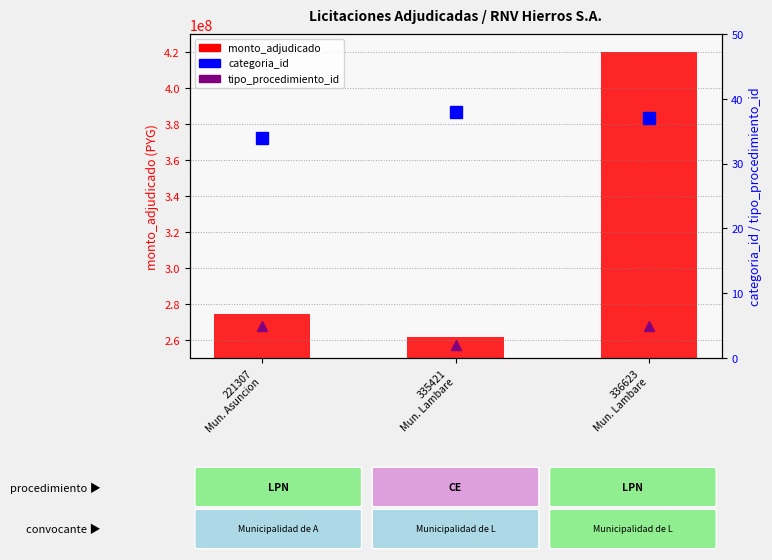

Is it true that tipo_procedimiento_id equals 5 at 336623
Mun. Lambare?

True